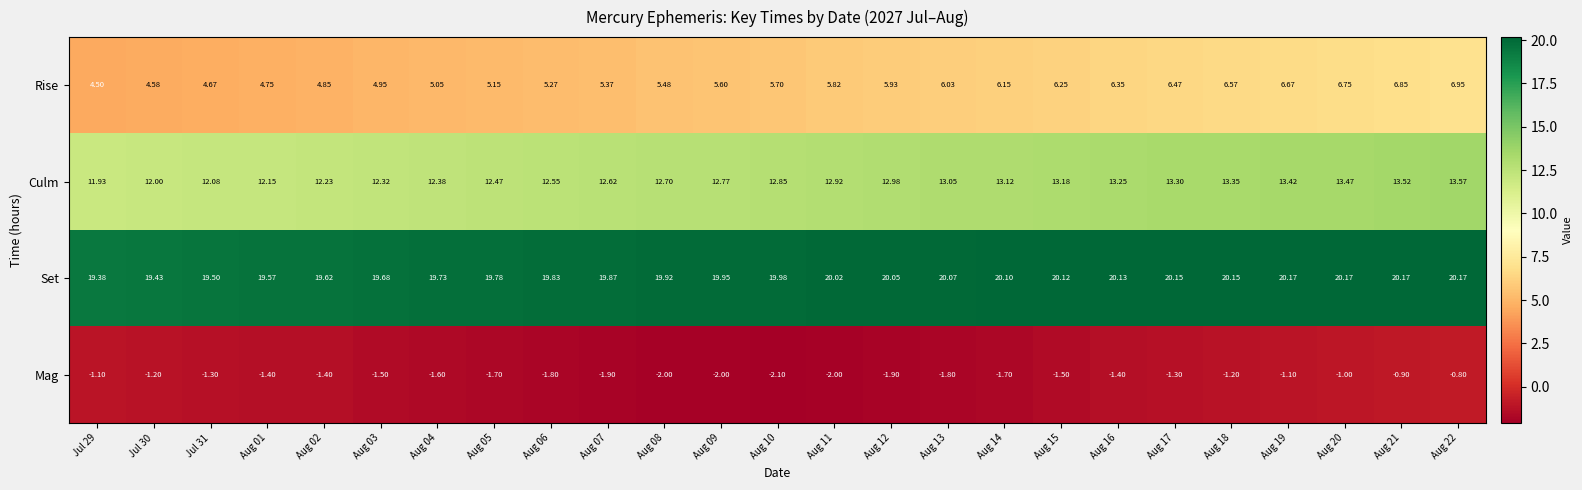

At Aug 05, list the series in order from smallest to largest.

Mag, Rise, Culm, Set